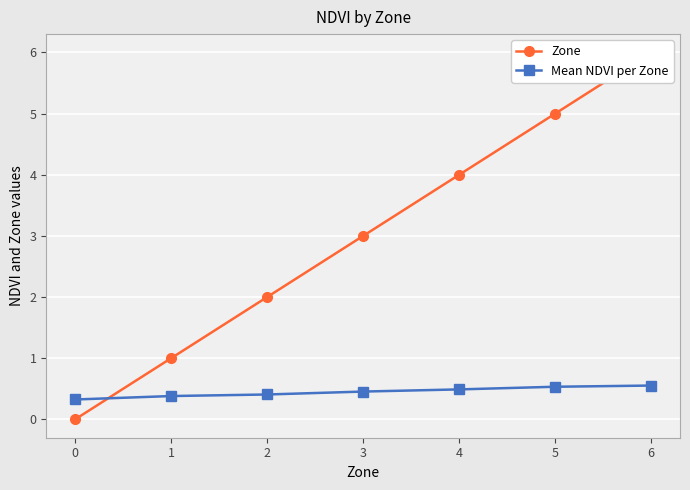

Which series has the largest total across all categories?

Zone